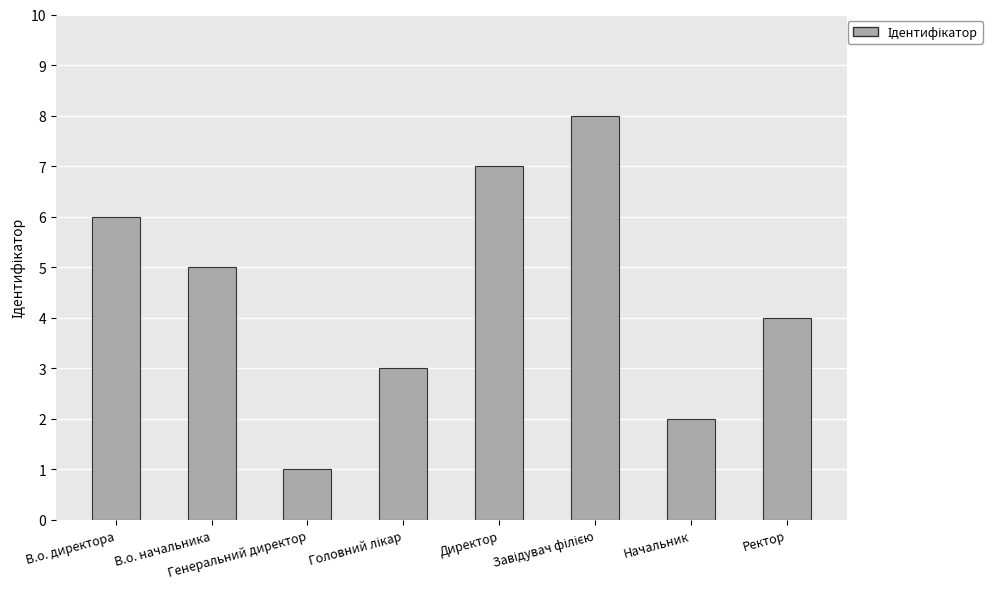

What is the sum of all values?

36